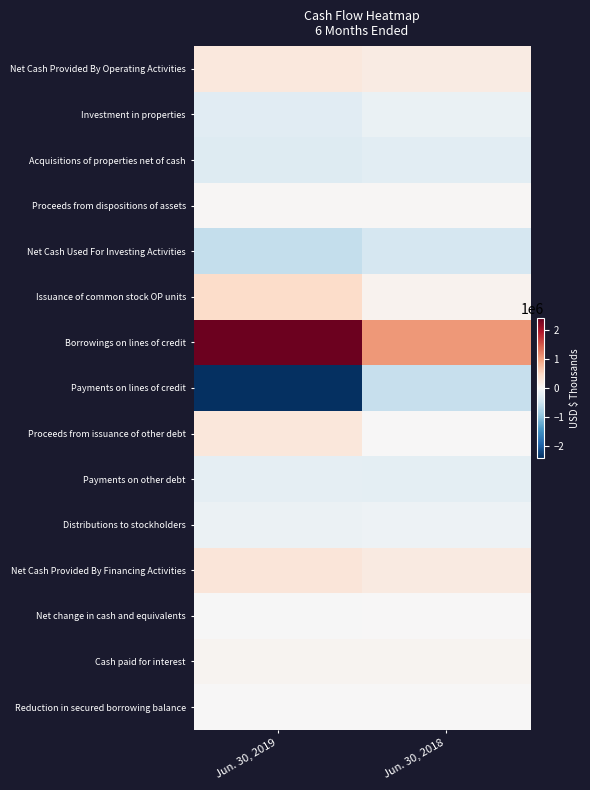

Reading left to right, transcribe all the data shown in this chart.

Net Cash Provided By Operating Activities: Jun. 30, 2019=259844	Jun. 30, 2018=198682
Investment in properties: Jun. 30, 2019=-262944	Jun. 30, 2018=-157863
Acquisitions of properties net of cash: Jun. 30, 2019=-308165	Jun. 30, 2018=-260426
Proceeds from dispositions of assets: Jun. 30, 2019=28774	Jun. 30, 2018=18776
Net Cash Used For Investing Activities: Jun. 30, 2019=-570530	Jun. 30, 2018=-407491
Issuance of common stock OP units: Jun. 30, 2019=443420	Jun. 30, 2018=85969
Borrowings on lines of credit: Jun. 30, 2019=2345659	Jun. 30, 2018=1041876
Payments on lines of credit: Jun. 30, 2019=-2397580	Jun. 30, 2018=-546839
Proceeds from issuance of other debt: Jun. 30, 2019=265000	Jun. 30, 2018=0
Payments on other debt: Jun. 30, 2019=-223559	Jun. 30, 2018=-235174
Distributions to stockholders: Jun. 30, 2019=-133989	Jun. 30, 2018=-117054
Net Cash Provided By Financing Activities: Jun. 30, 2019=294019	Jun. 30, 2018=222353
Net change in cash and equivalents: Jun. 30, 2019=-16224	Jun. 30, 2018=13292
Cash paid for interest: Jun. 30, 2019=66947	Jun. 30, 2018=62648
Reduction in secured borrowing balance: Jun. 30, 2019=9432	Jun. 30, 2018=10940